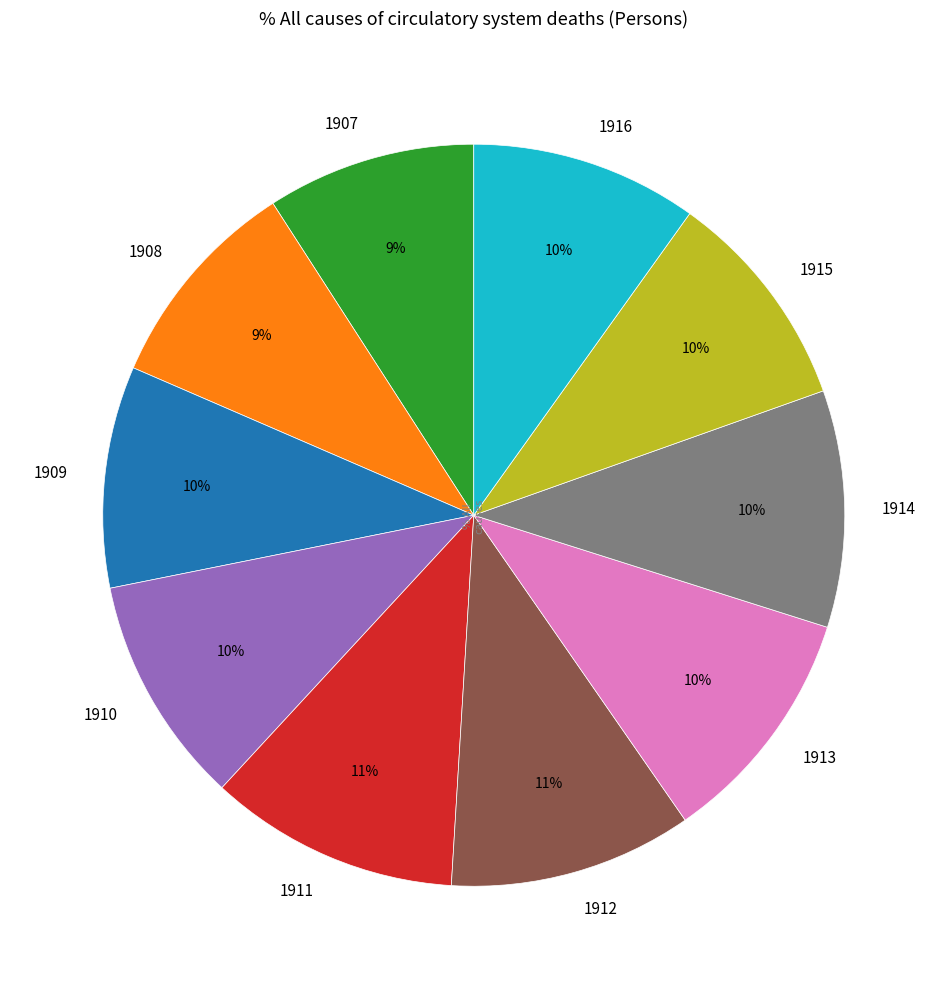

Do 1913 and 1914 together represent more than half of the pie?

No